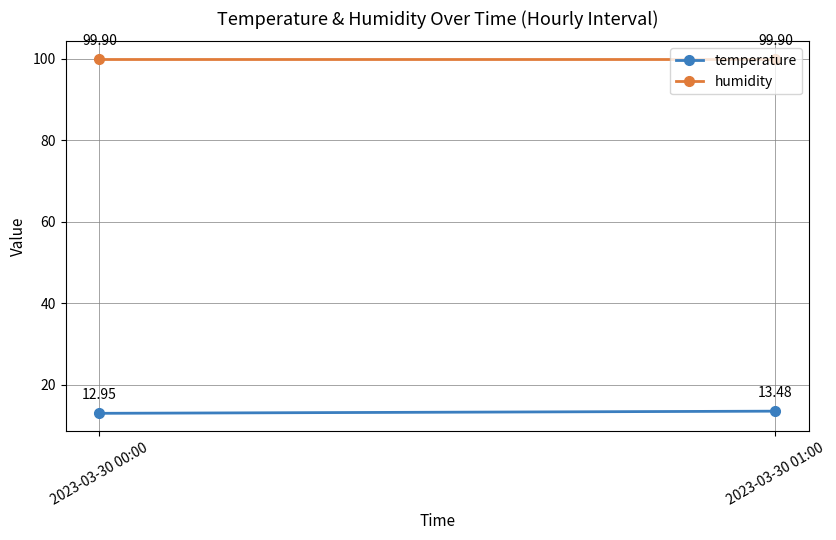

What is the label of the 2nd point from the left?

2023-03-30 01:00